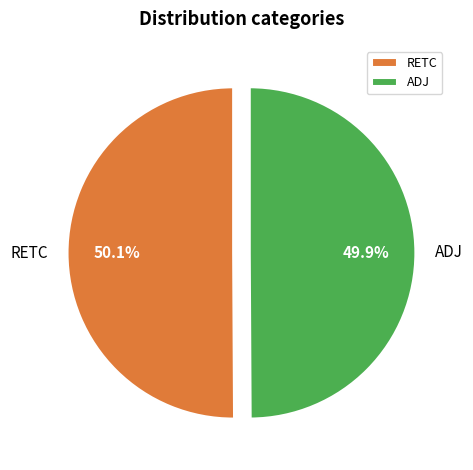

What is the ratio of the value at ADJ to the value at RETC?

1.0